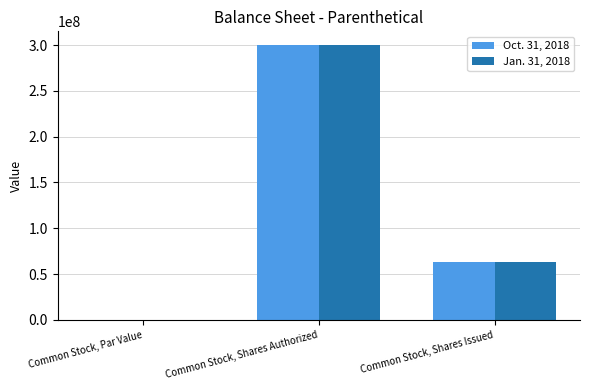

What is the sum of the Jan. 31, 2018 values at Common Stock, Shares Authorized and Common Stock, Shares Issued?

363397067.0